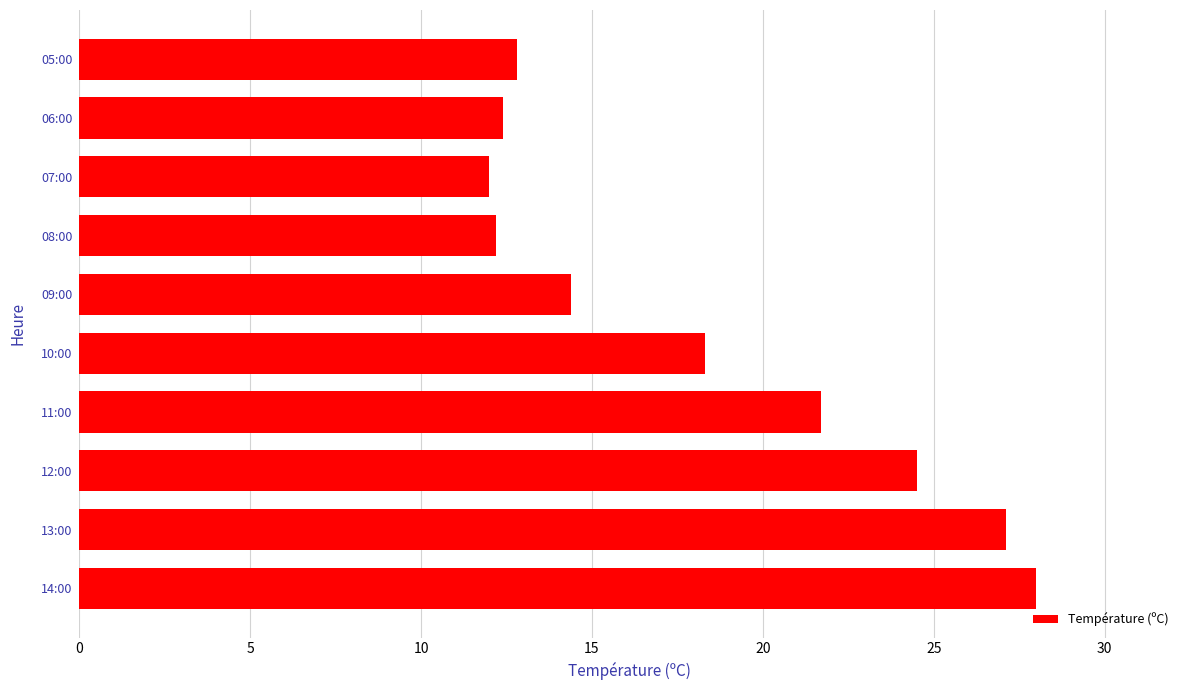

What is the smallest value displayed?

12.0